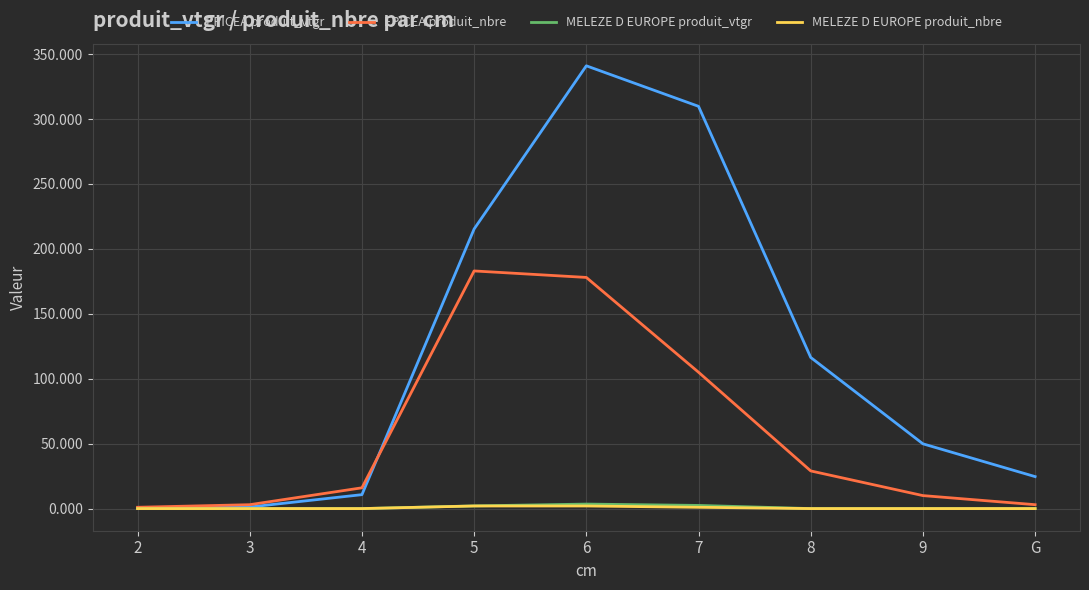

The EPICEA produit_vtgr series shows 176.3 at 8. True or false?

False